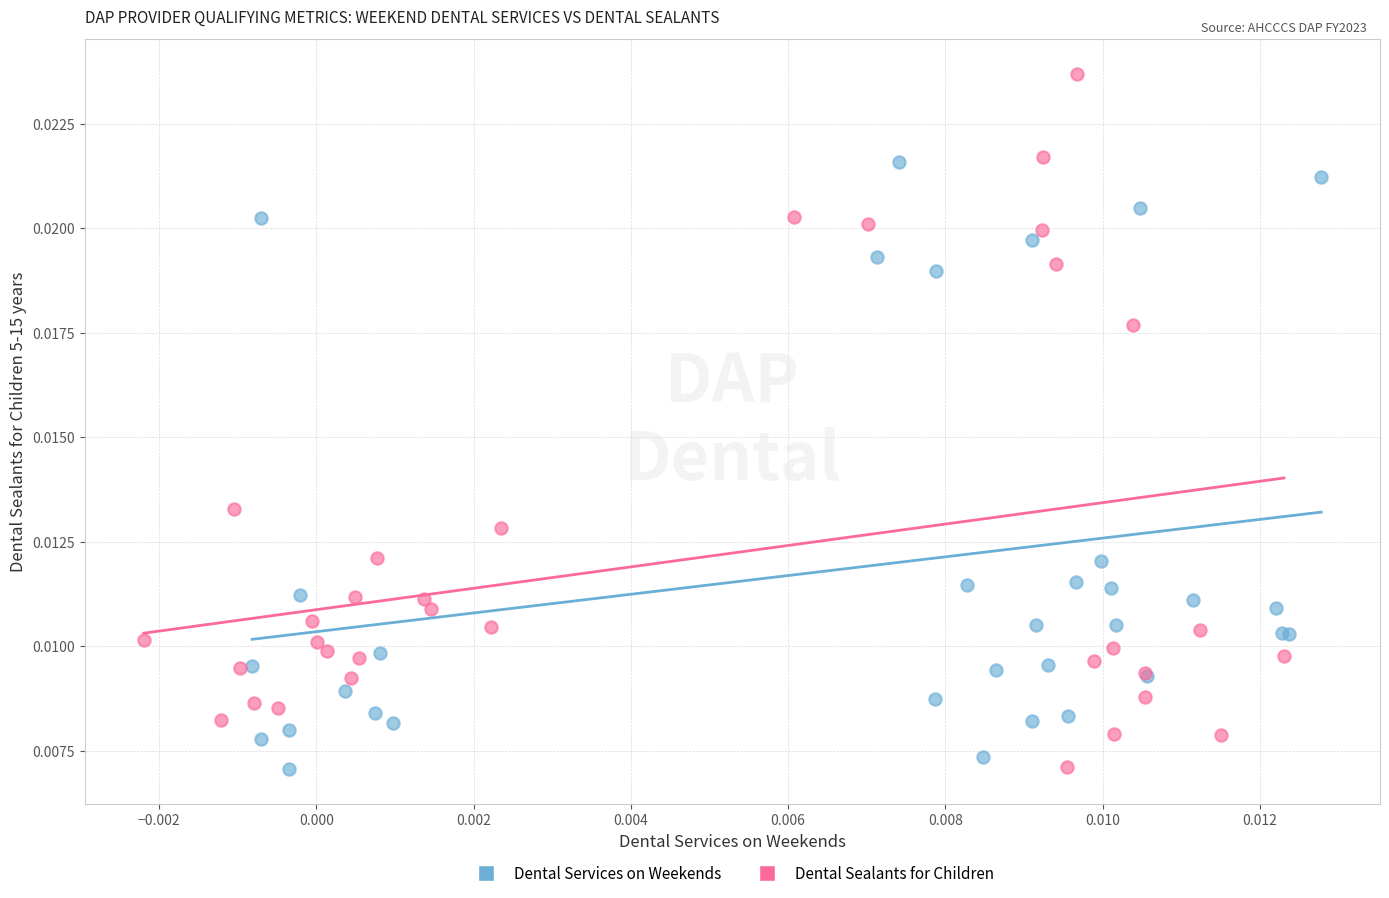

Which series reaches the maximum Y coordinate?

Dental Sealants for Children